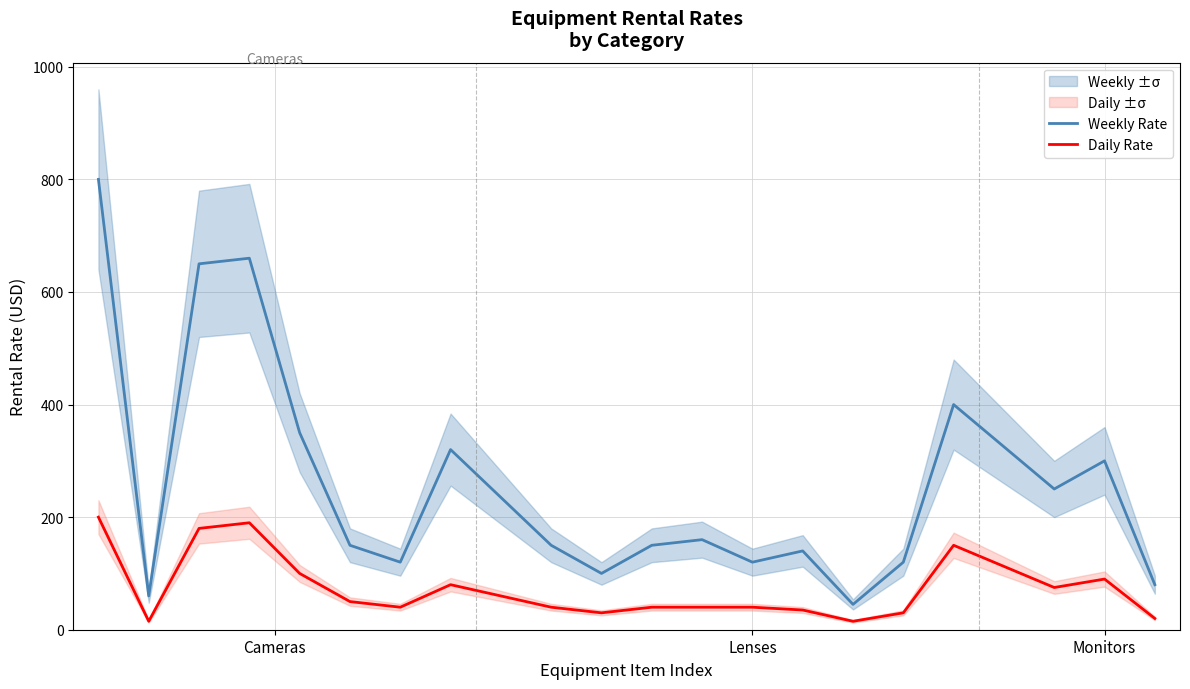

What is the highest value of the Weekly Rate series?

800